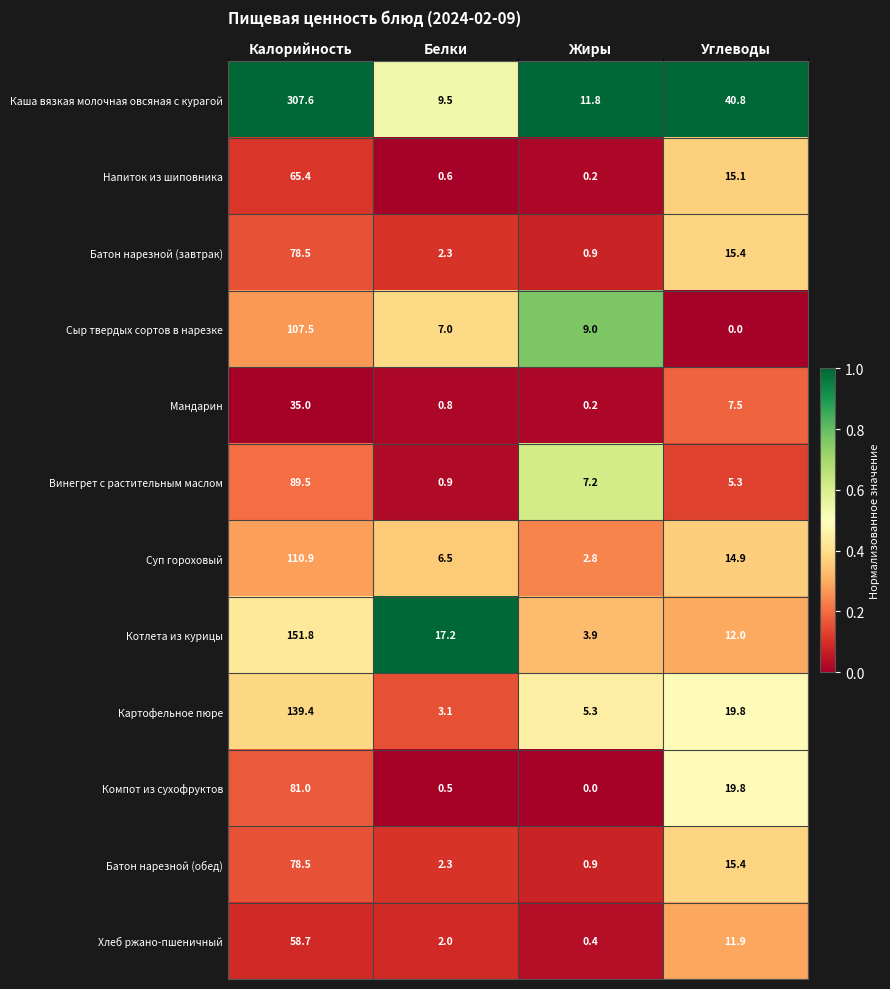

The Батон нарезной (обед) series shows 2.3 at Белки. True or false?

True